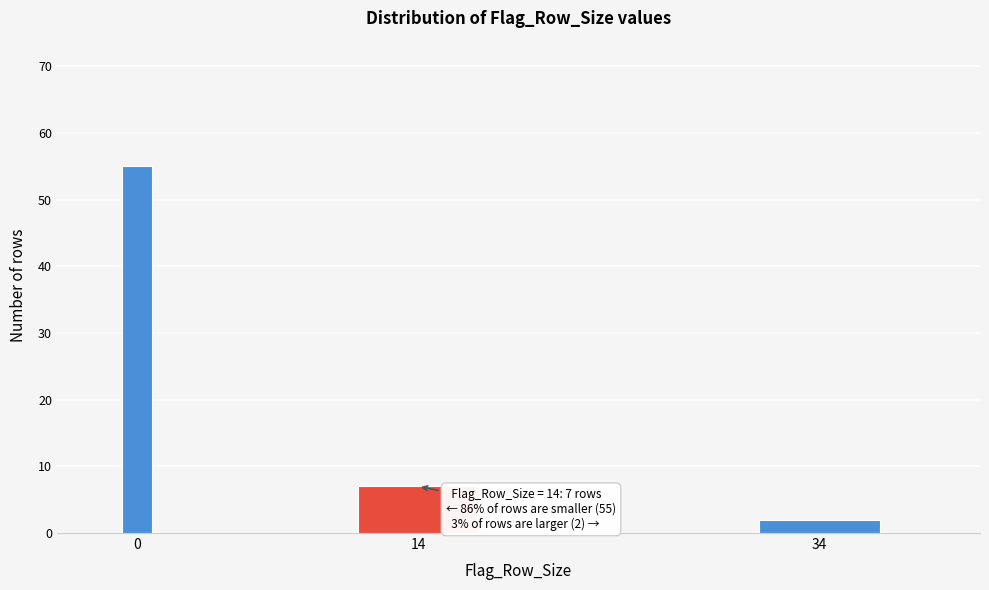

Reading right to left, what are all the values shown in this chart?

2	7	55